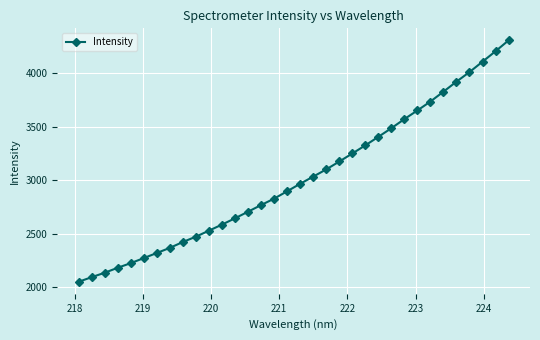

What is the maximum value shown in the chart?

4308.8